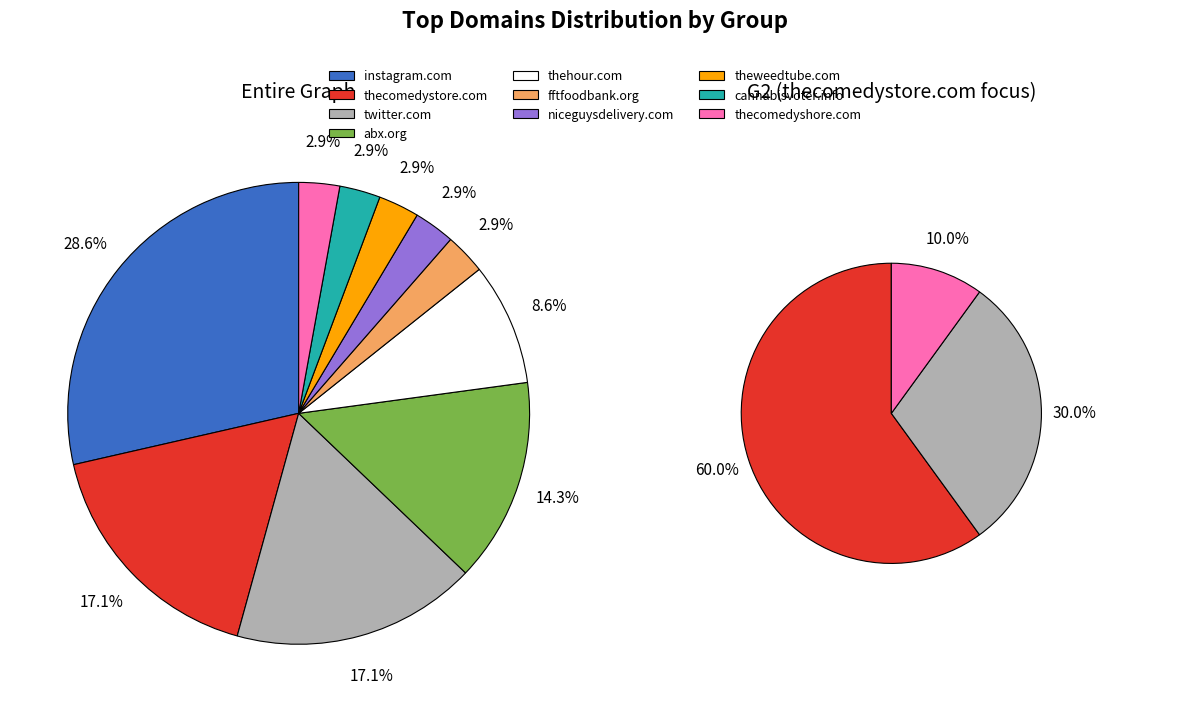

Which category has the biggest portion of the pie?

instagram.com